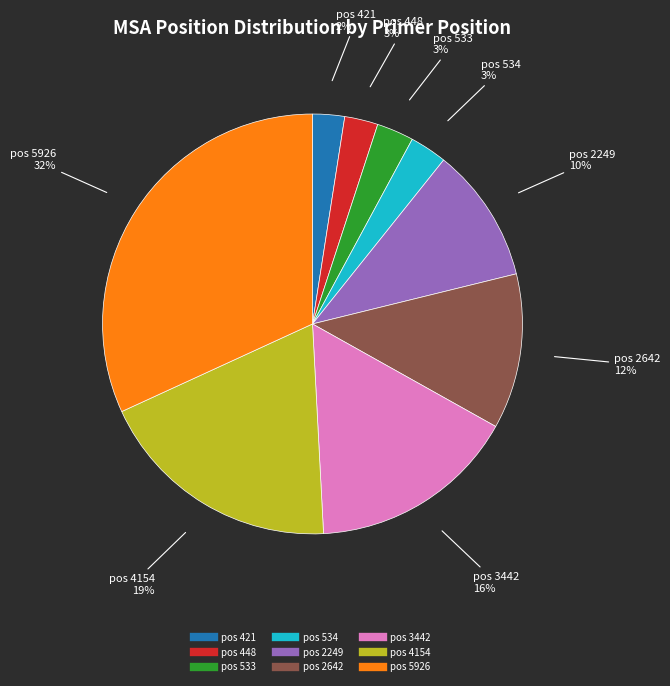

Is there a majority slice in this chart?

No